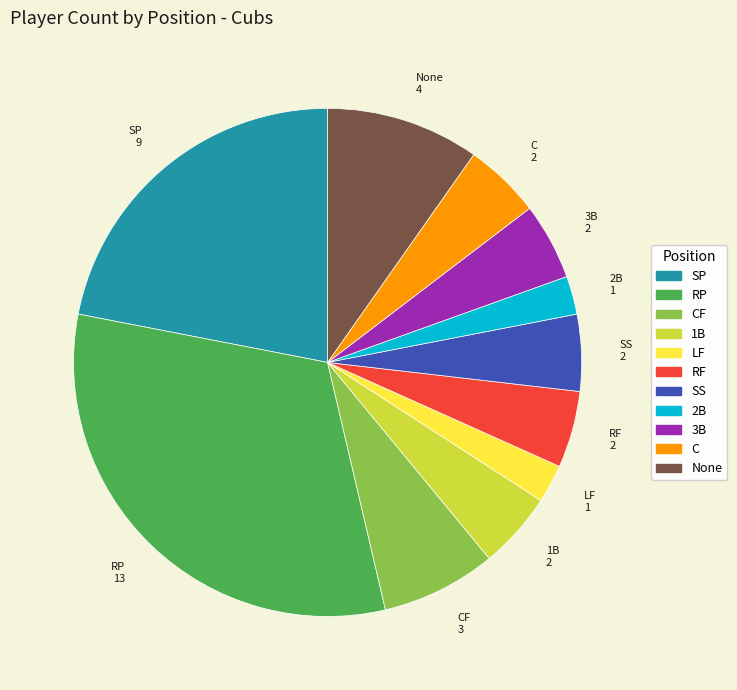

Is there a majority slice in this chart?

No